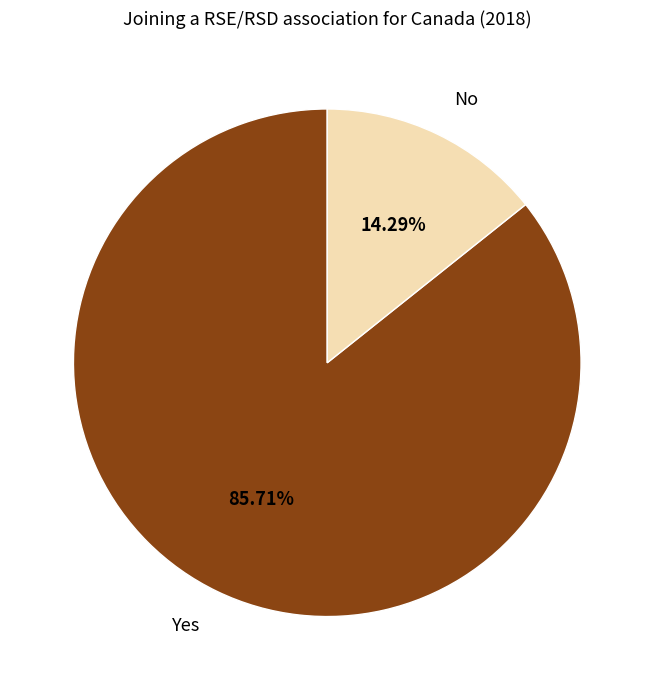

Count the number of slices in the pie.

2